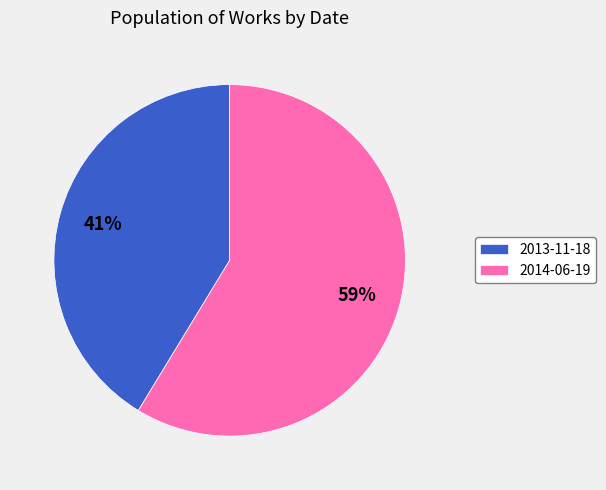

The 2013-11-18 slice represents 56% of the pie. True or false?

False